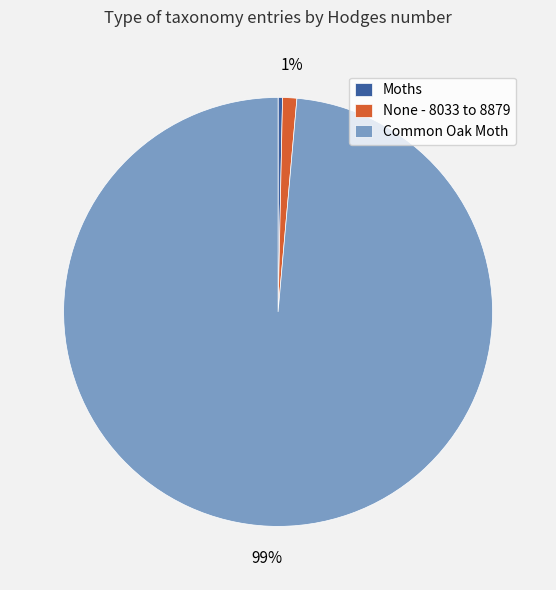

To the nearest percent, what percentage of the pie is None - 8033 to 8879?

1%